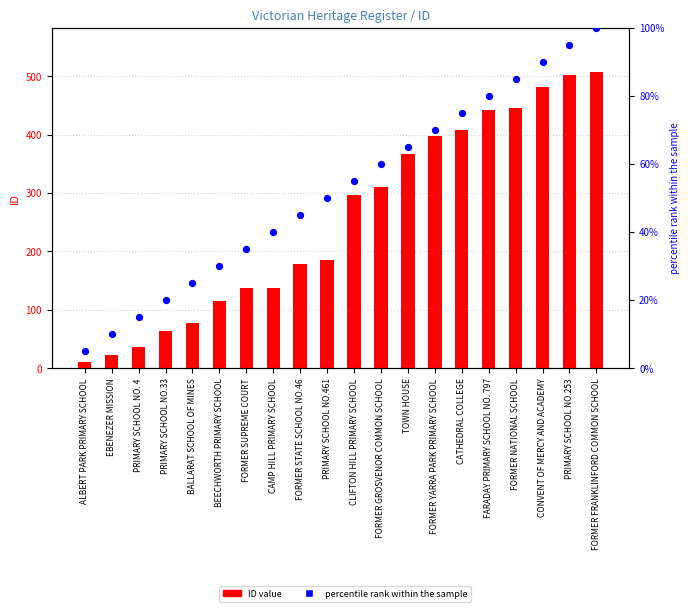

Which series contains the highest Y value?

ID value